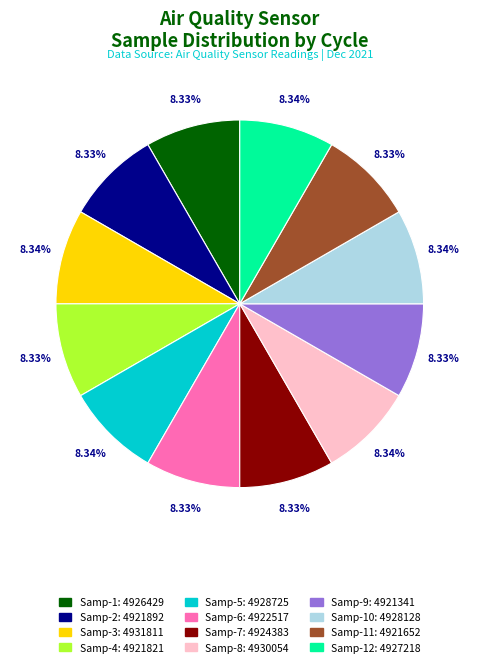

Is there a majority slice in this chart?

No